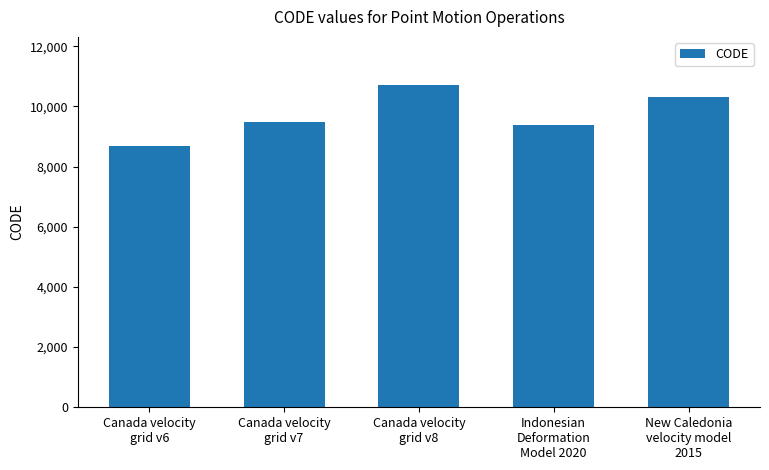

How many bars are there in total?

5